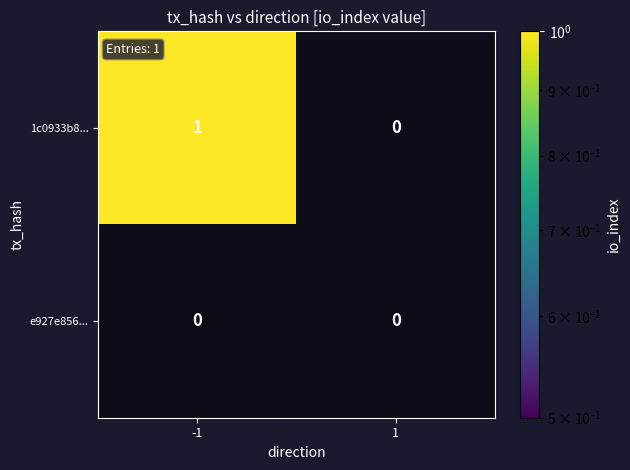

Rank the series by their maximum value, from lowest to highest.

e927e856..., 1c0933b8...